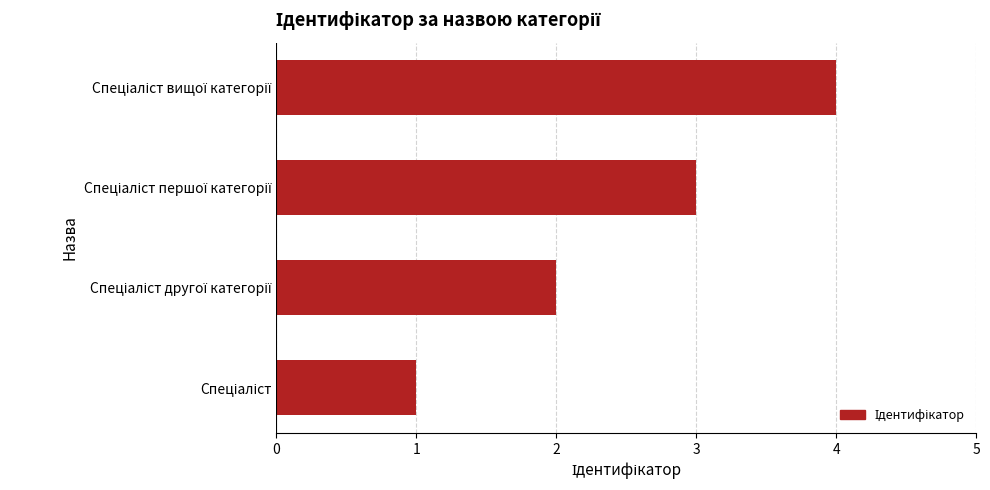

What is the greatest value displayed?

4